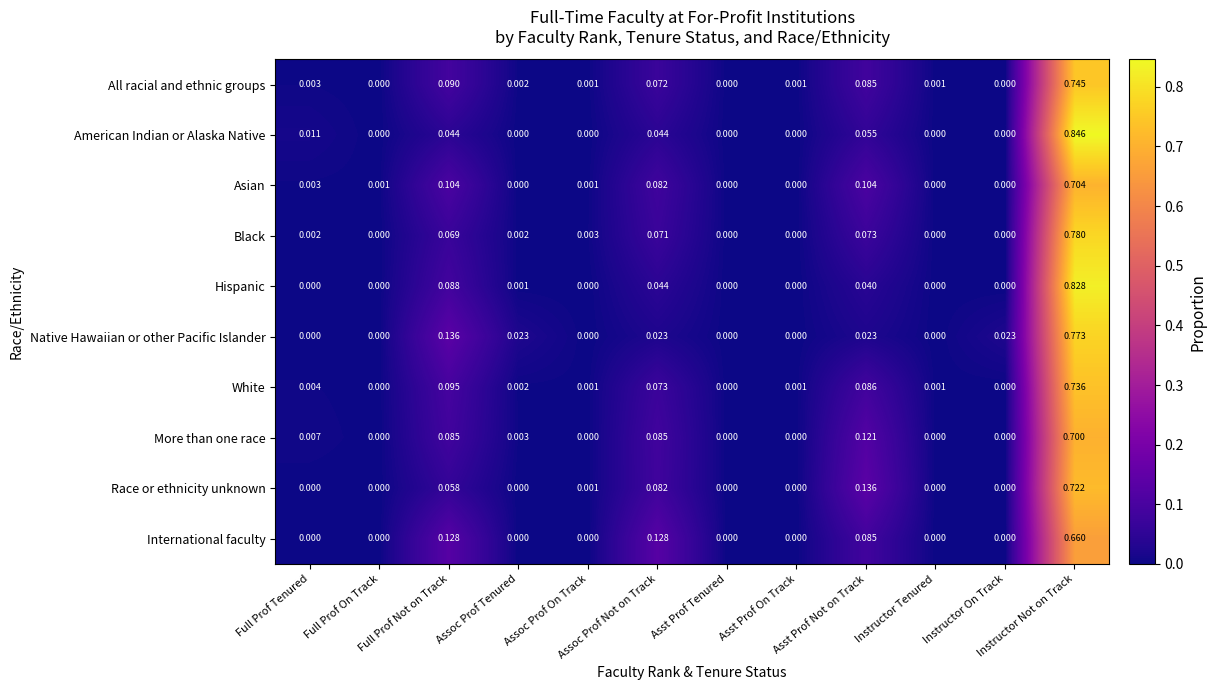

How many categories are shown in the chart?

12